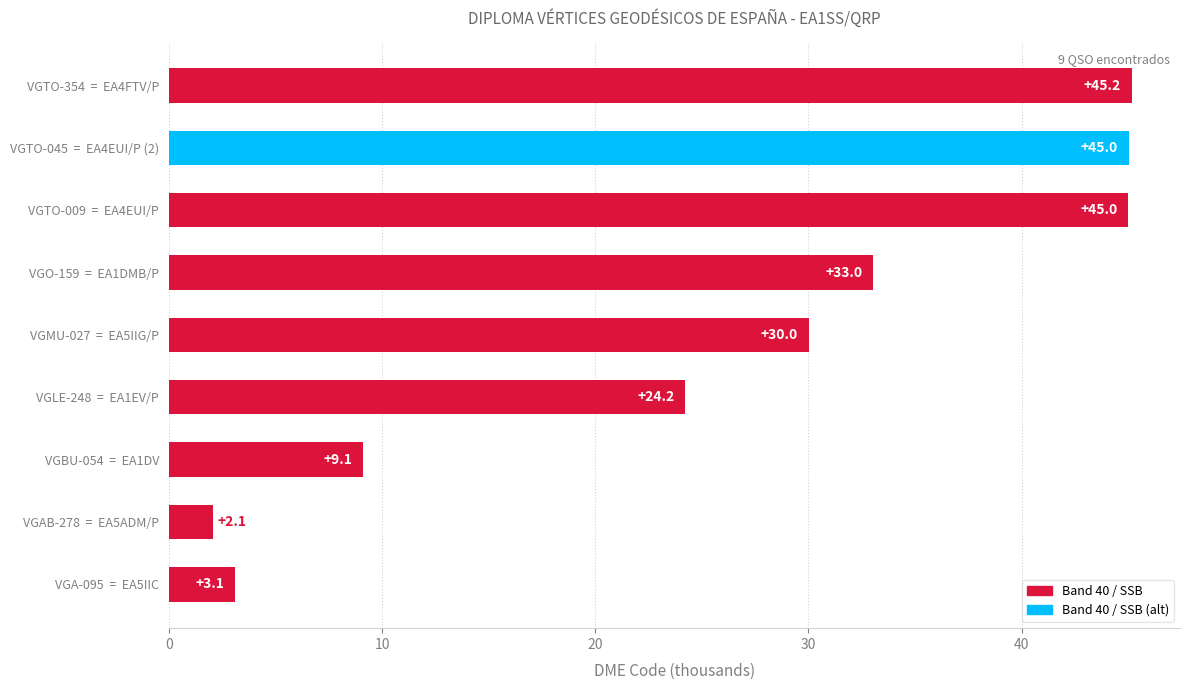

True or false: the data shows 4.2 at VGBU-054  =  EA1DV.

False